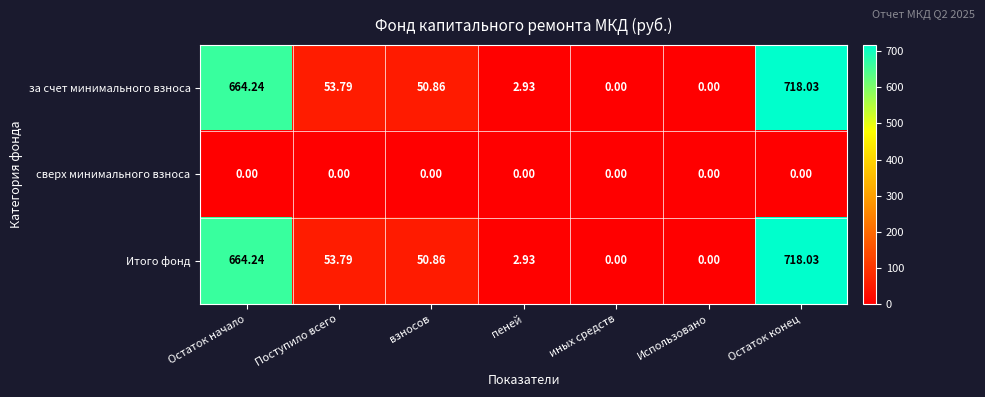

At which category is the sum across all series the highest?

Остаток конец